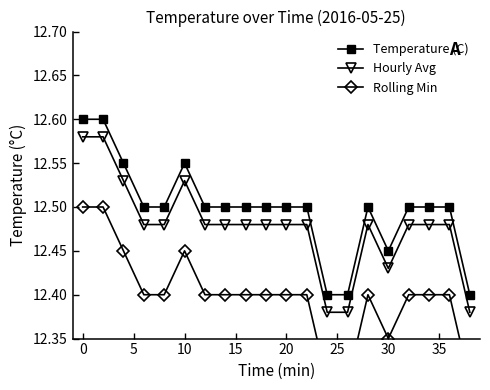

List the series in order of their peak value, lowest first.

Rolling Min, Hourly Avg, Temperature (C)